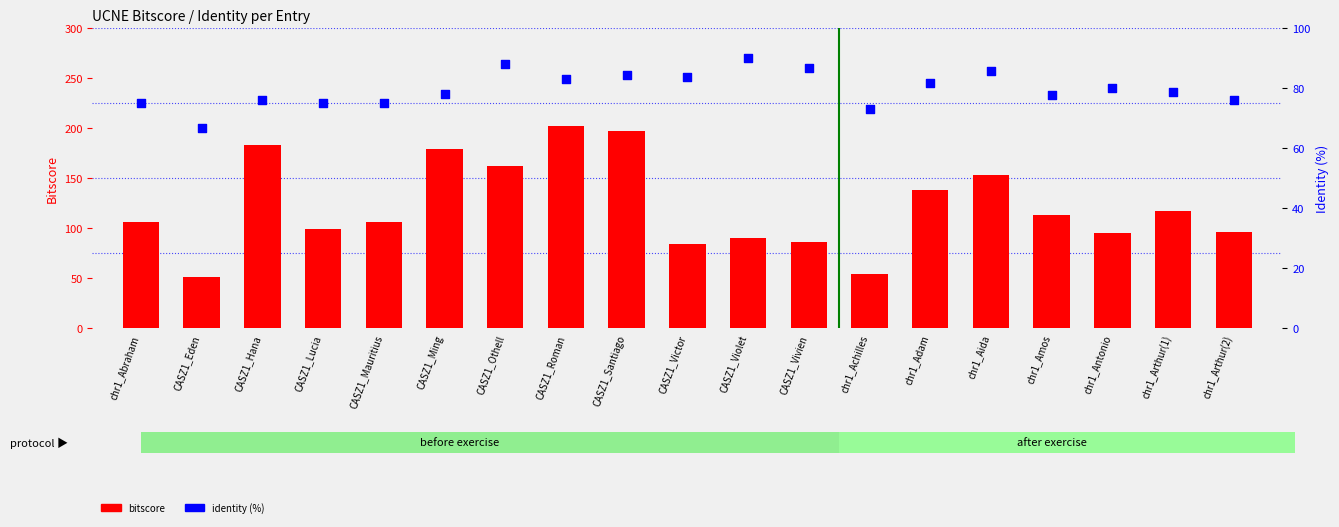

Which series has the largest total across all categories?

bitscore